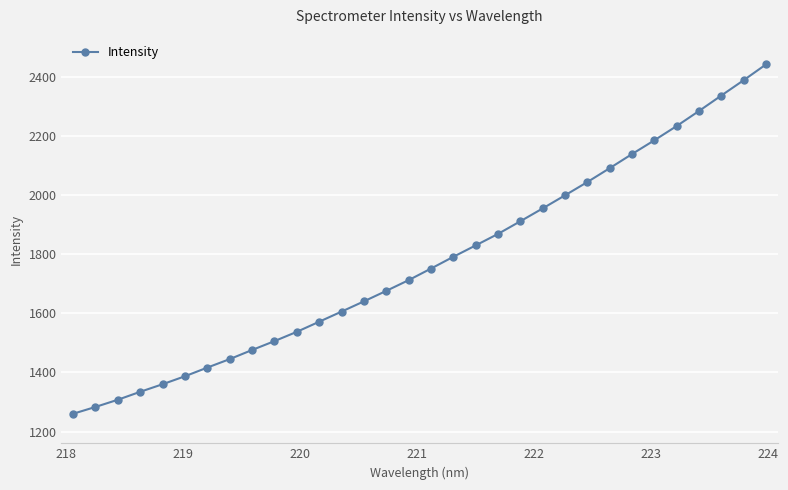

True or false: there are more than 2 points higher than both neighbors.

False